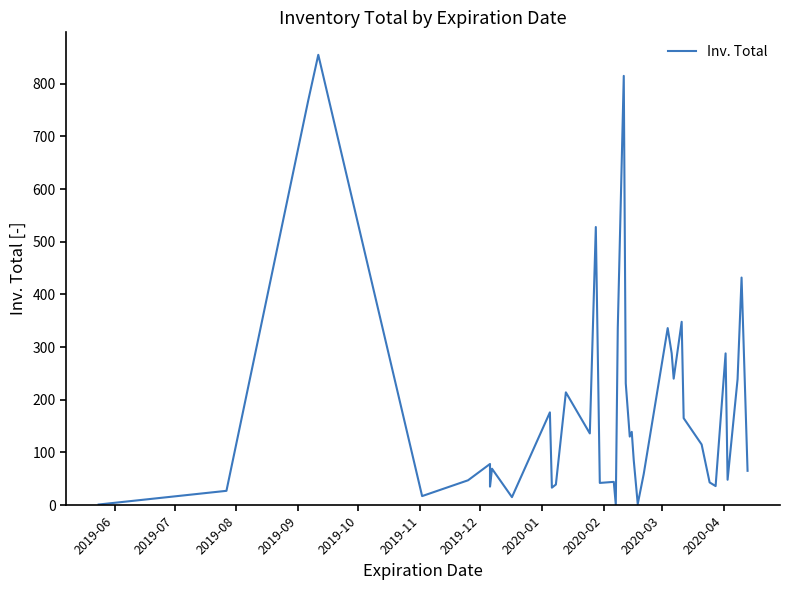

Which label corresponds to the largest value in the chart?

2019-09